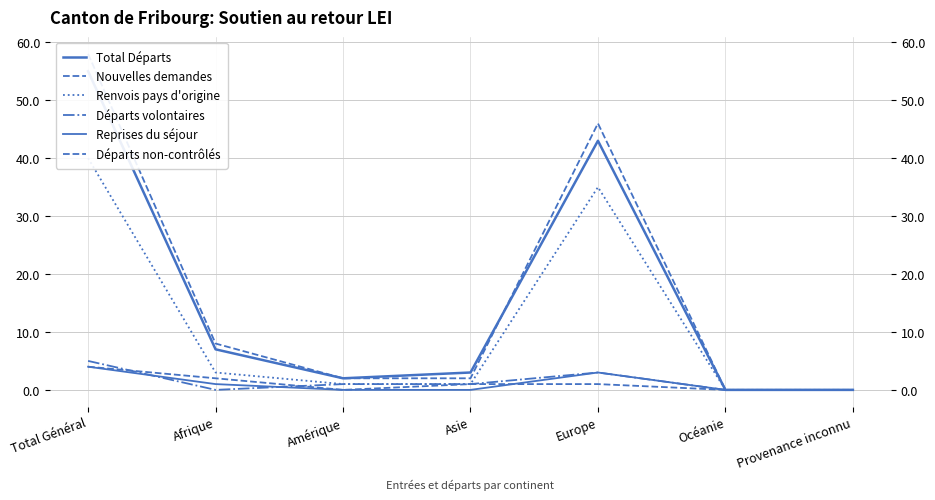

What is the label of the 7th point from the left?

Provenance inconnu